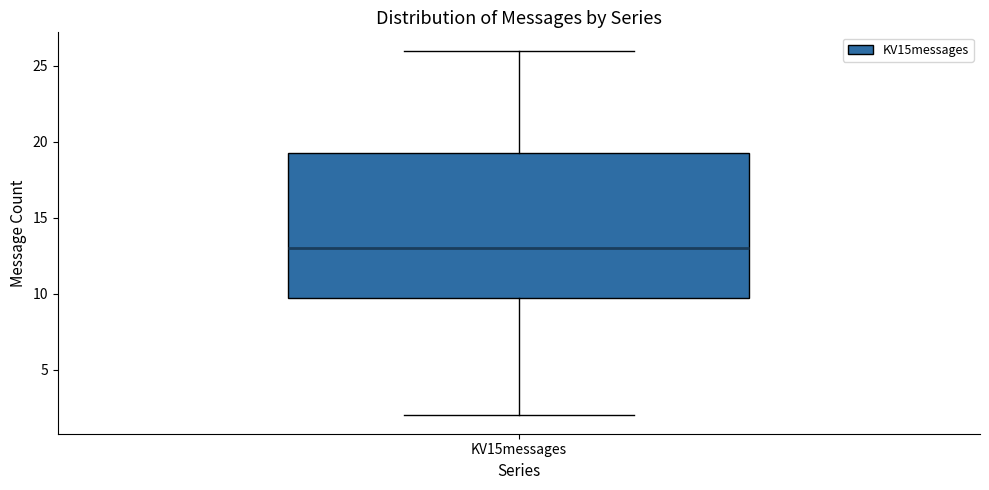

Where does the upper whisker of the box for KV15messages end on the y-axis? The values are not printed on the chart, so give them approximately, as read against the axis.

26.0